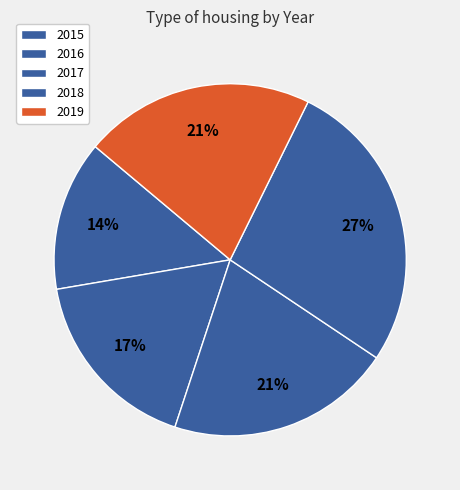

Count the number of slices in the pie.

5